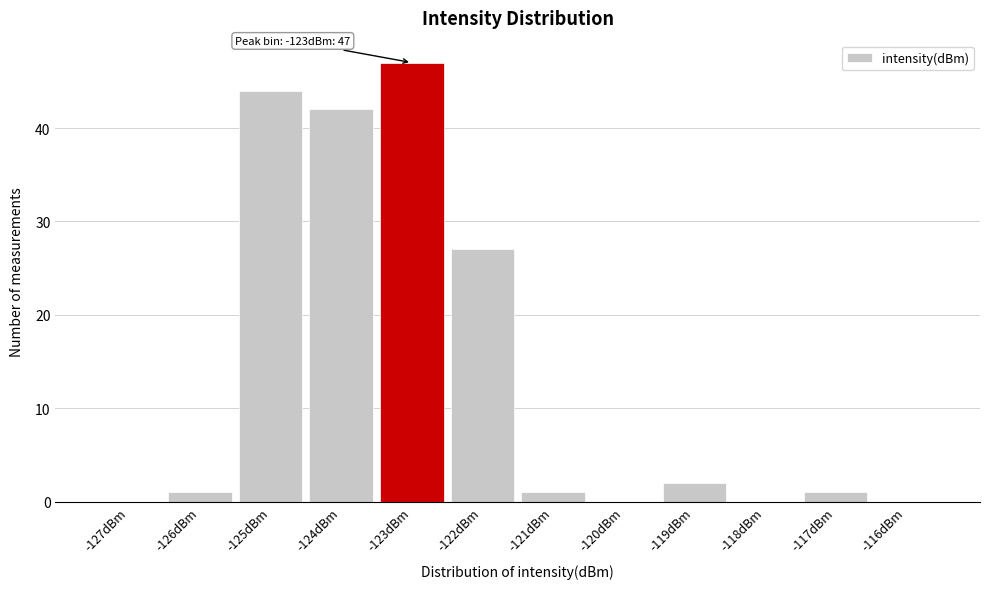

Reading right to left, transcribe all the data shown in this chart.

-116dBm=0	-117dBm=1	-118dBm=0	-119dBm=2	-120dBm=0	-121dBm=1	-122dBm=27	-123dBm=47	-124dBm=42	-125dBm=44	-126dBm=1	-127dBm=0